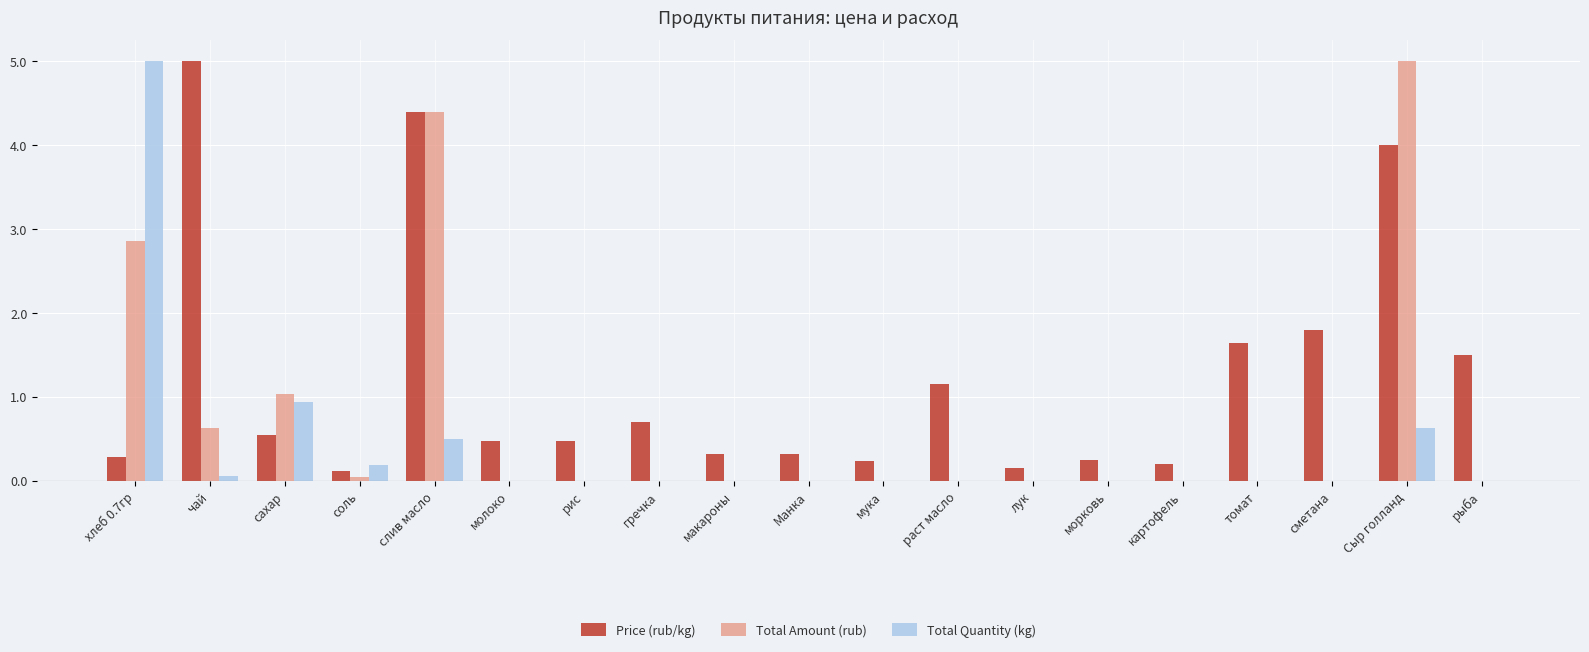

Where is Total Quantity (kg) nearest to the value 2?

сахар